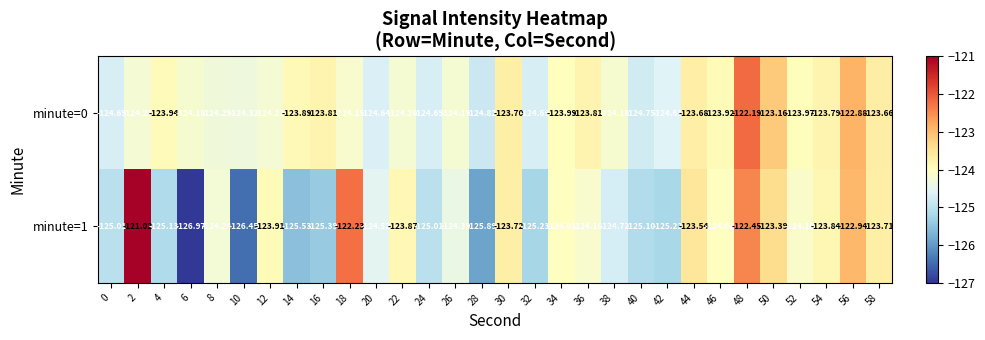

Is the value of minute=1 at 44 greater than the value of minute=0 at 4?

Yes